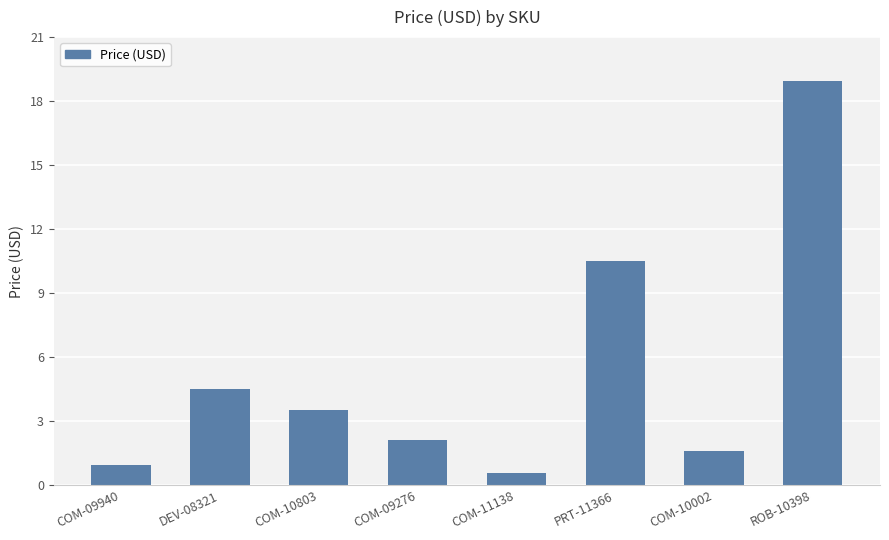

What is the difference between the maximum and minimum values?

18.4